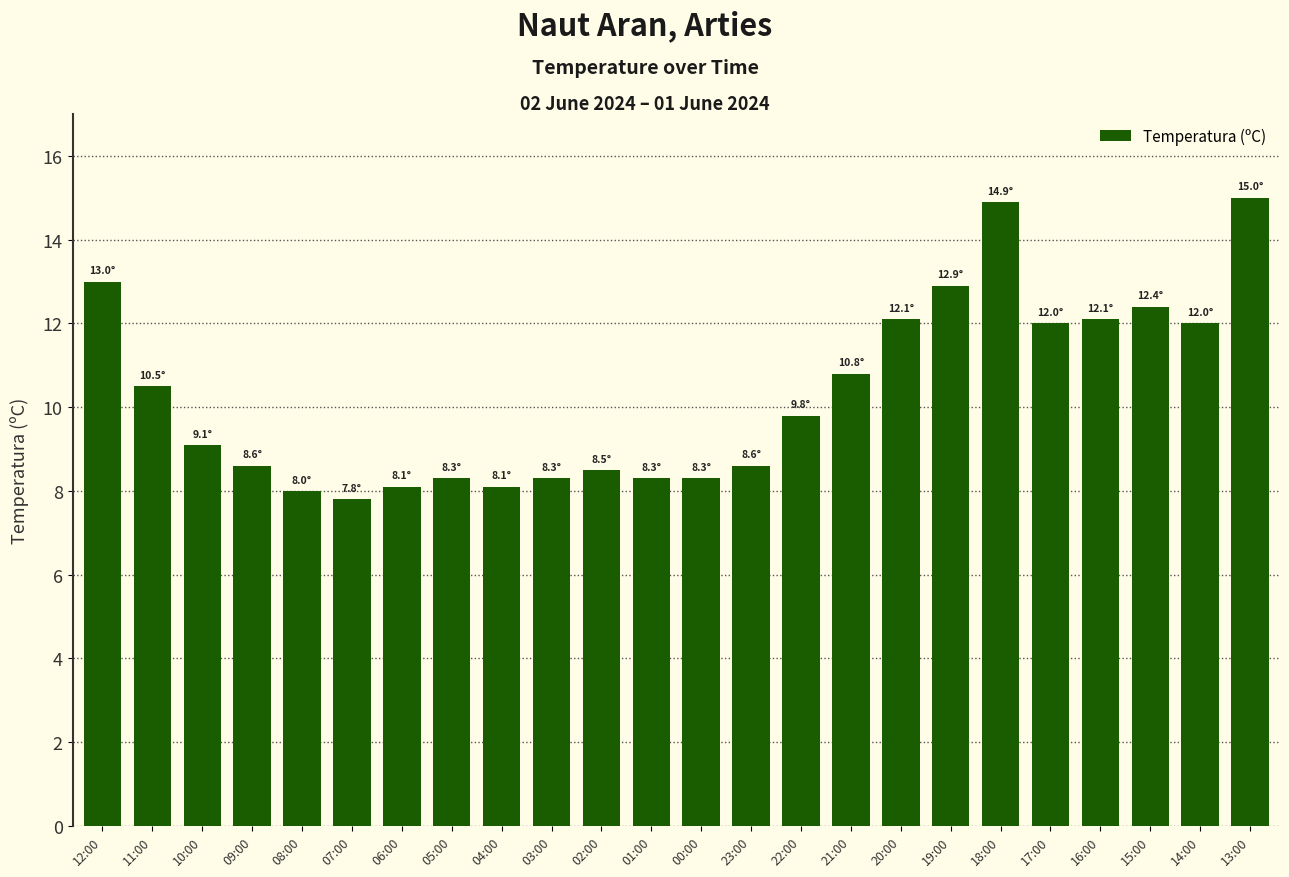

Approximately how many times larger is the value at 05:00 compared to 03:00?

1.0